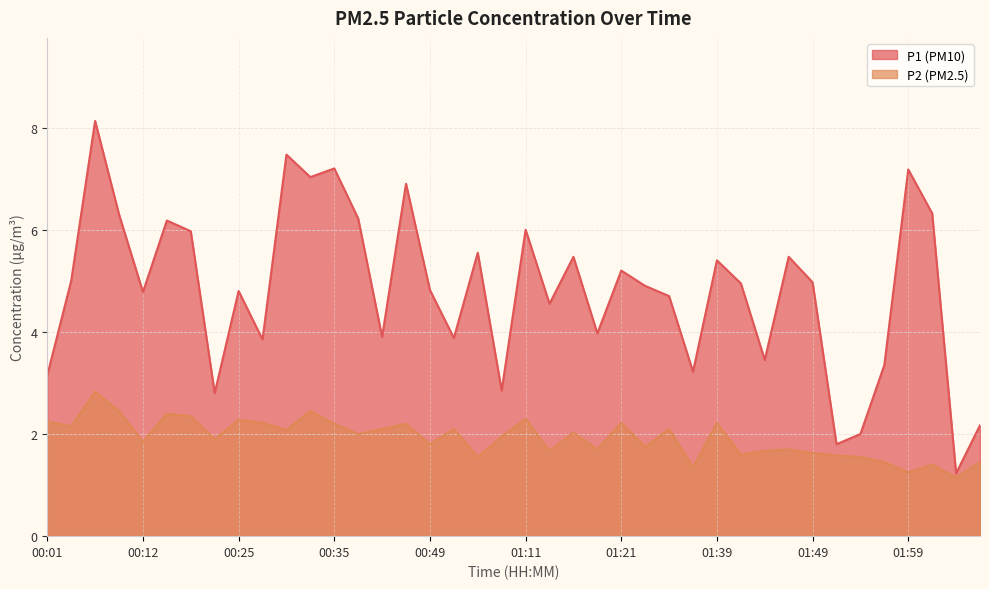

Where does the P2 series first go above 2?

00:01